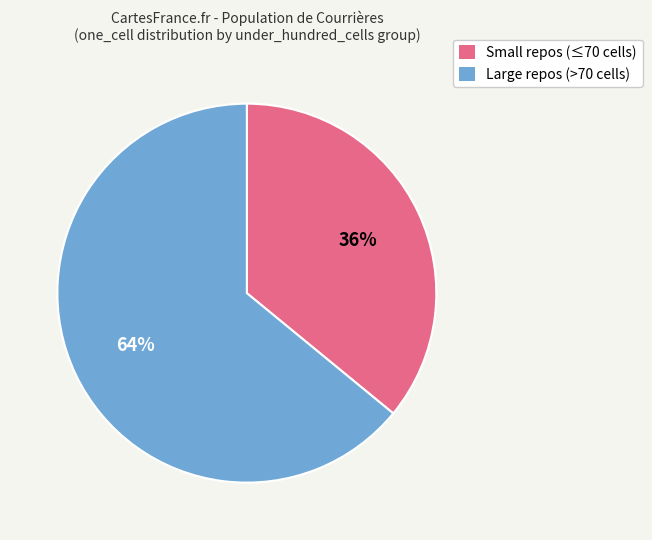

The Small repos (≤70 cells) slice represents 36% of the pie. True or false?

True